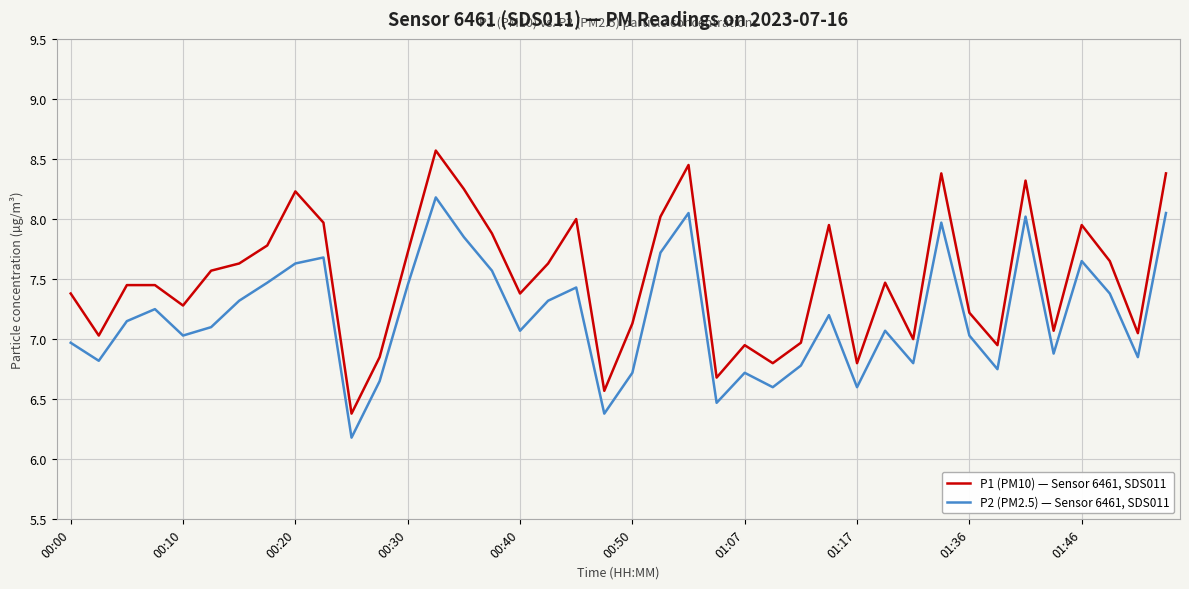

Rank the series by their maximum value, from highest to lowest.

P1 (PM10) — Sensor 6461, SDS011, P2 (PM2.5) — Sensor 6461, SDS011